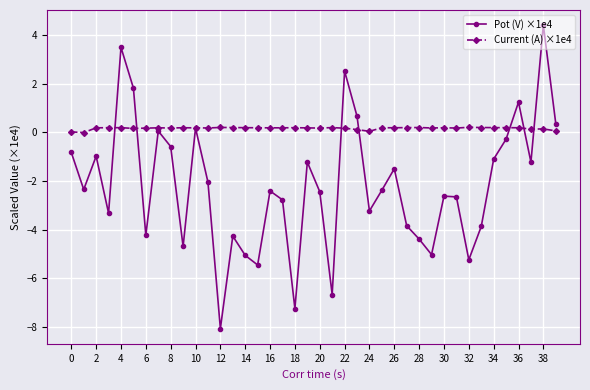

What is the highest value of the Current (A) ×1e4 series?

0.2